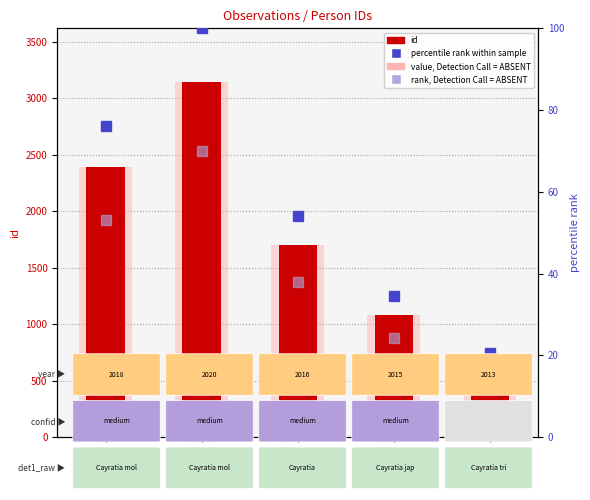

What position from the right is Eka
Kurnia?

1